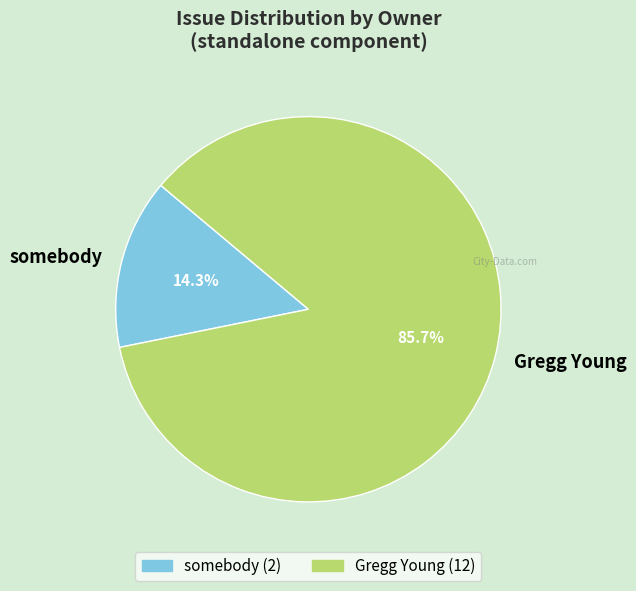

Combined, what portion of the pie is Gregg Young and somebody?

100.0%